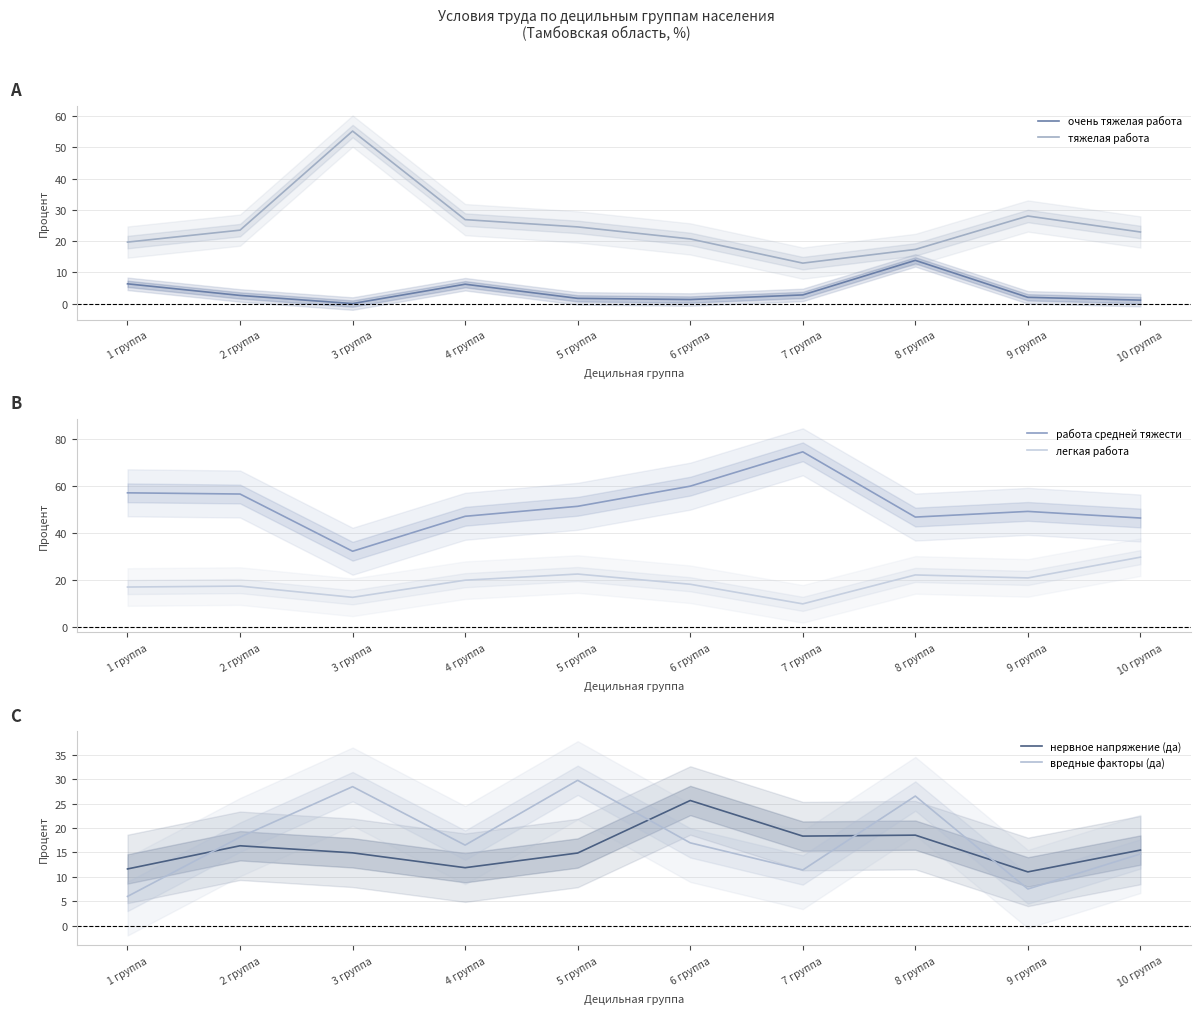

Rank the series by their maximum value, from highest to lowest.

работа средней тяжести, тяжелая работа, вредные факторы (да), легкая работа, нервное напряжение (да), очень тяжелая работа